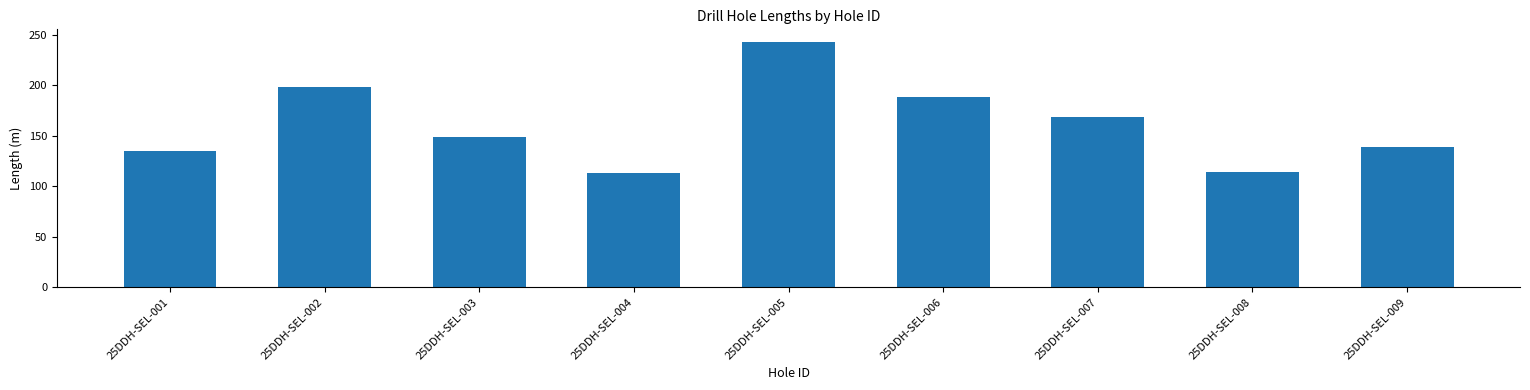

Where is the data nearest to the value 178?

25DDH-SEL-007